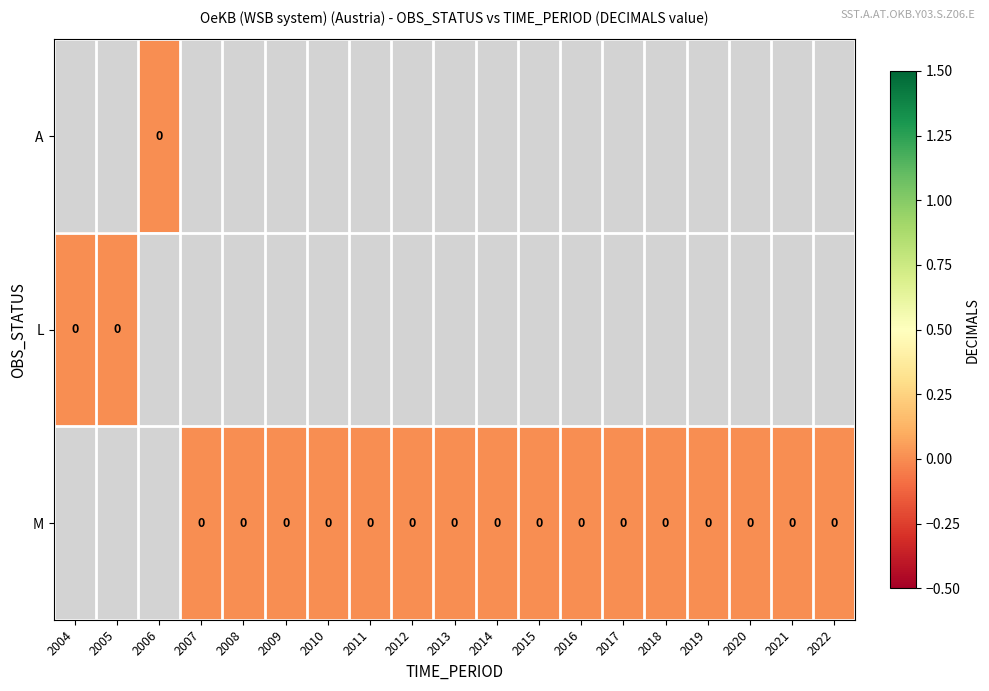

Which has a higher value, 2020 or 2012?

2012